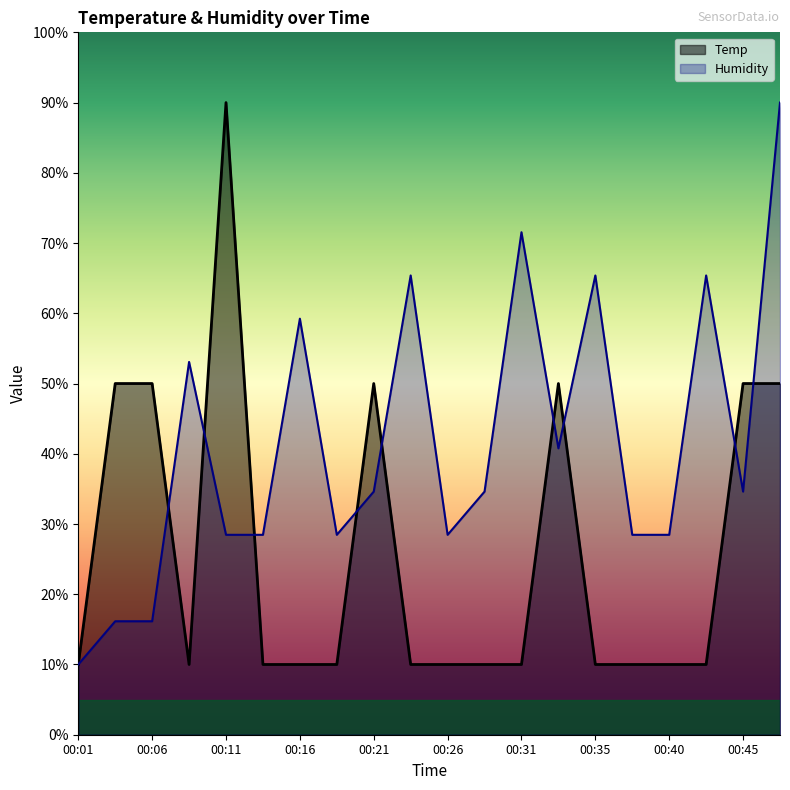

At which label does Humidity reach its peak?

00:48